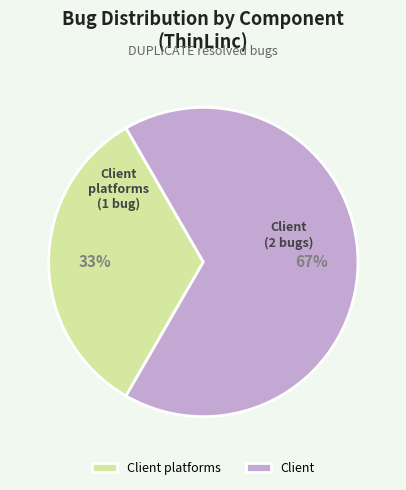

Is there any slice that represents more than half of the pie?

Yes